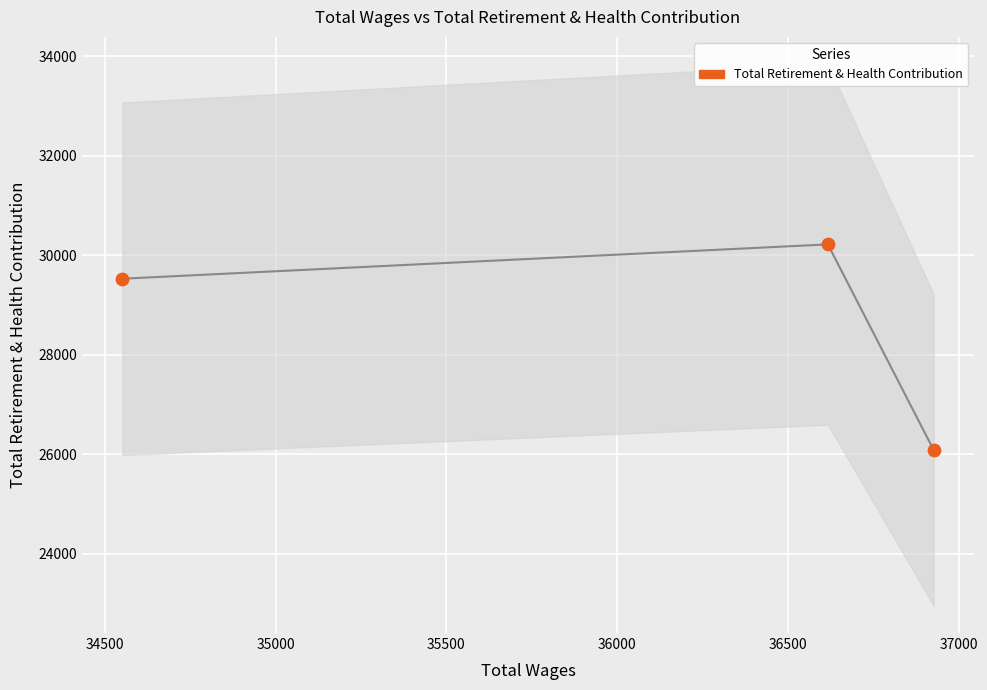

What is the average X value?

36032